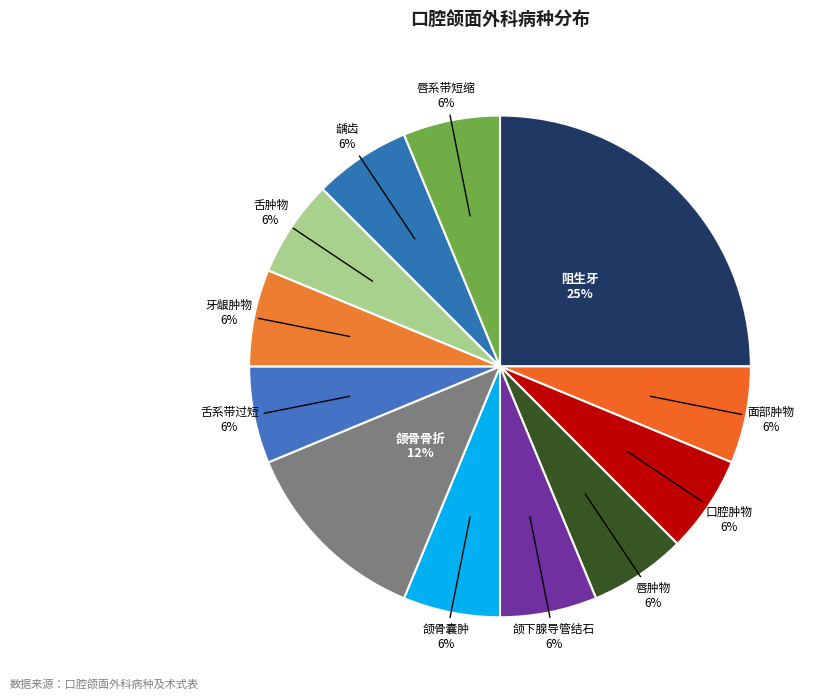

Which slice is the largest?

阻生牙